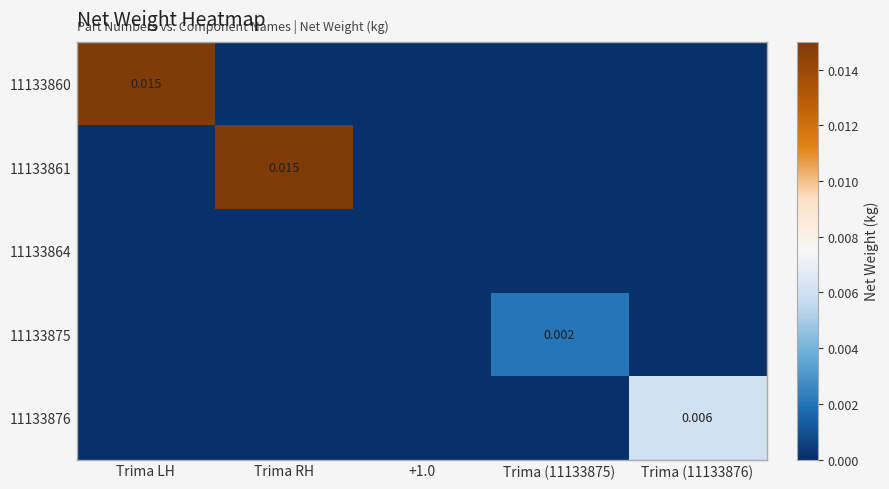

Which has a higher value, Trima LH or +1.0?

Trima LH